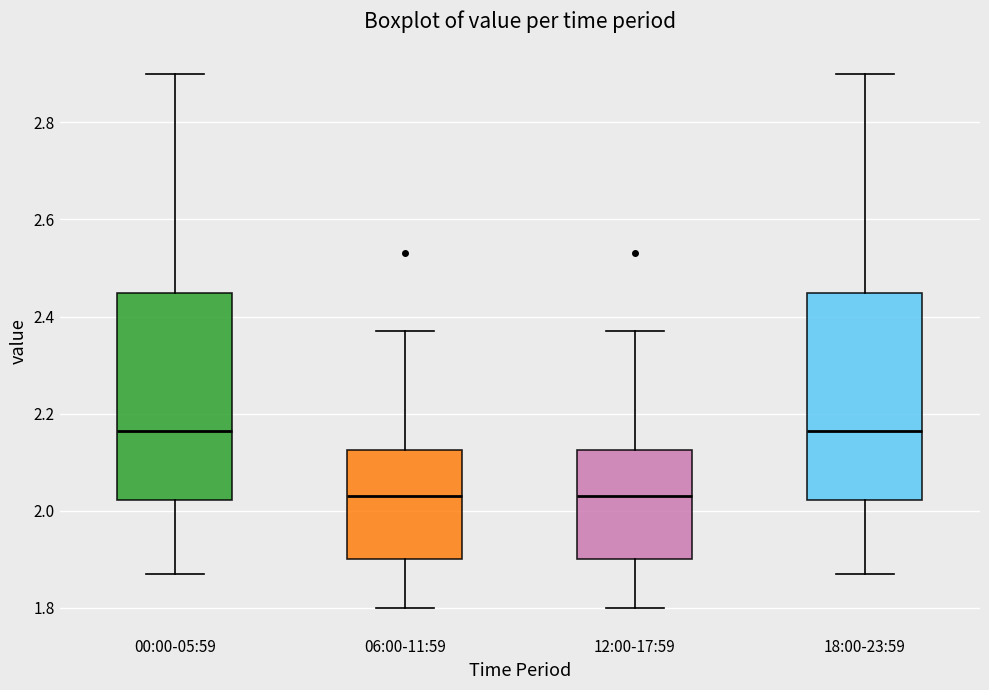

Where does the median line of the box for 06:00-11:59 sit on the y-axis? The values are not printed on the chart, so give them approximately, as read against the axis.

2.04